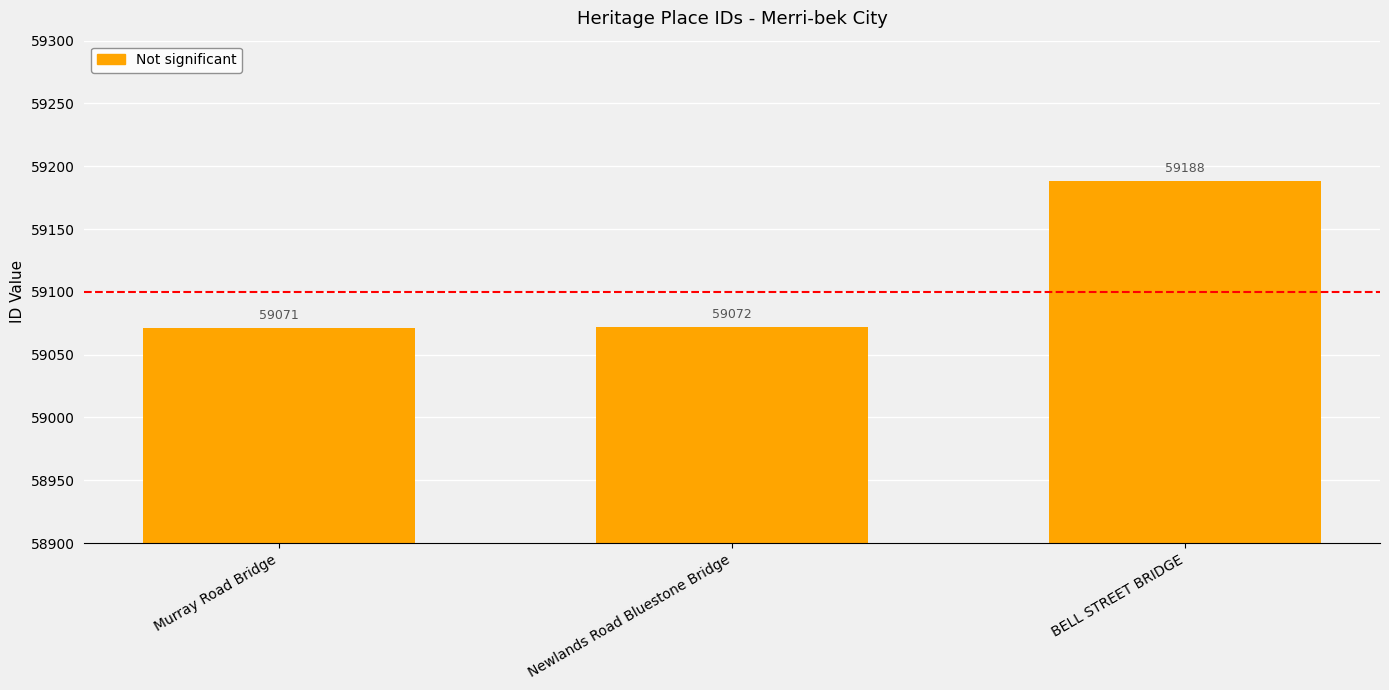

How many data points does each series have?

3